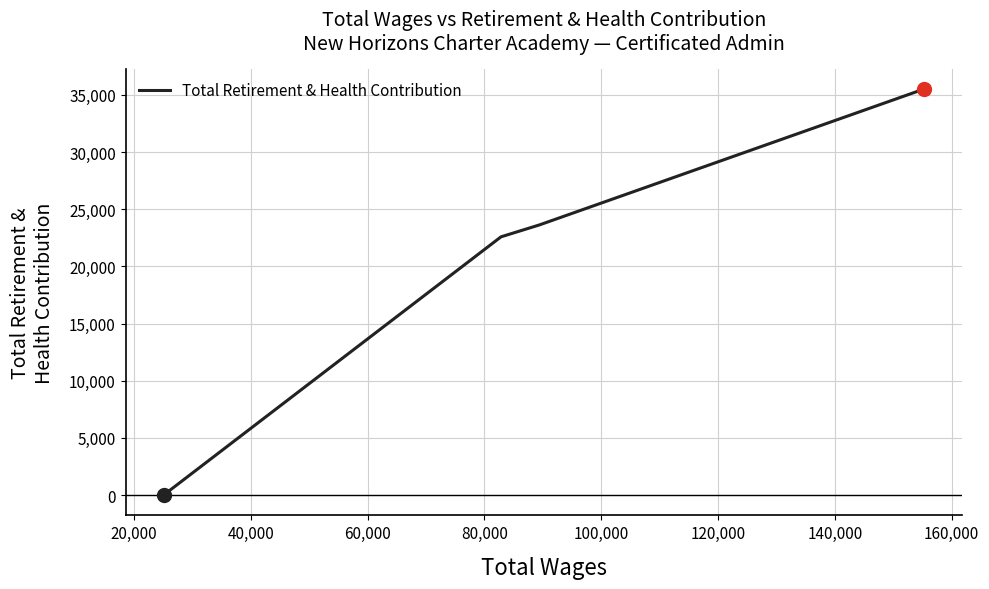

True or false: there are more than 0 points higher than both neighbors.

False